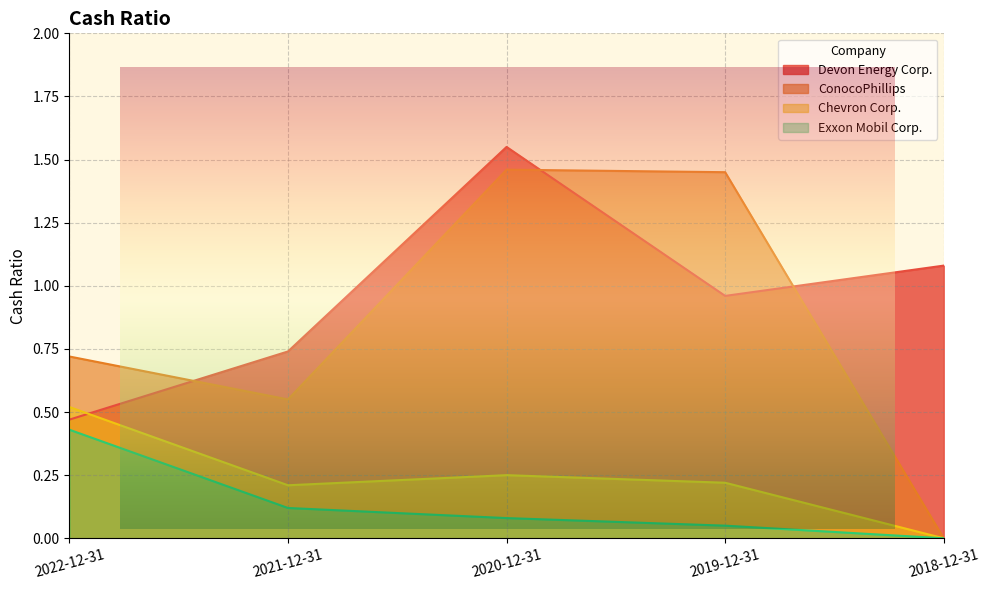

What are all the series names shown in the legend?

Devon Energy Corp., ConocoPhillips, Chevron Corp., Exxon Mobil Corp.